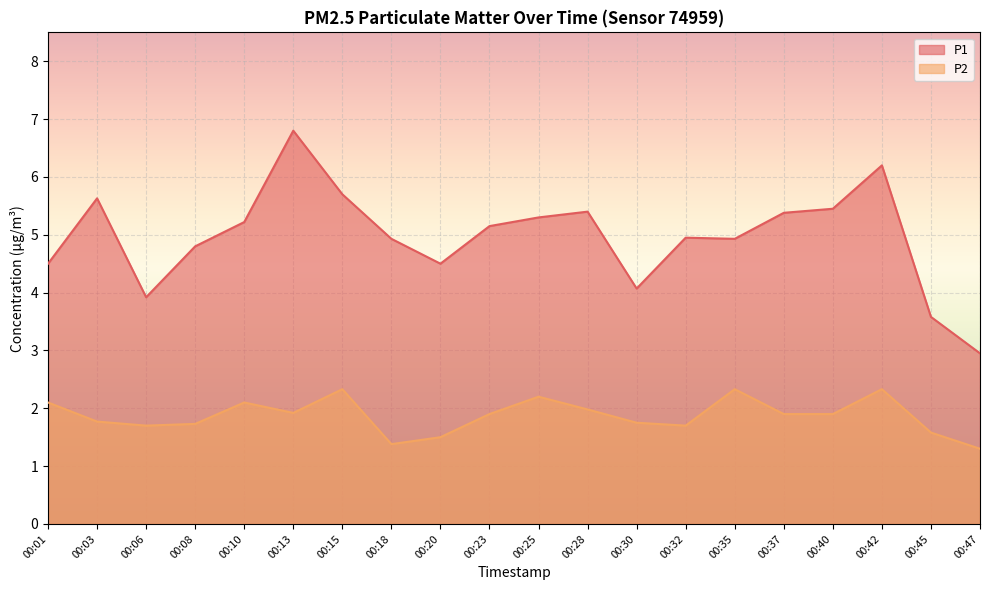

True or false: P1 has a value of 5.4 at 00:06.

False